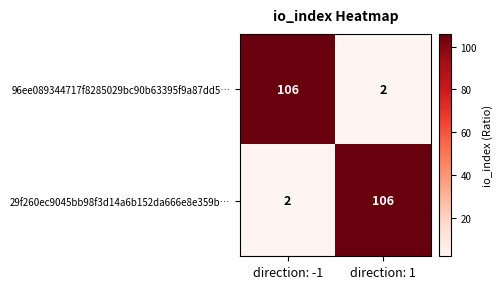

Is it true that 29f260ec9045bb98f3d14a6b152da666e8e359b… equals 2 at direction: -1?

True